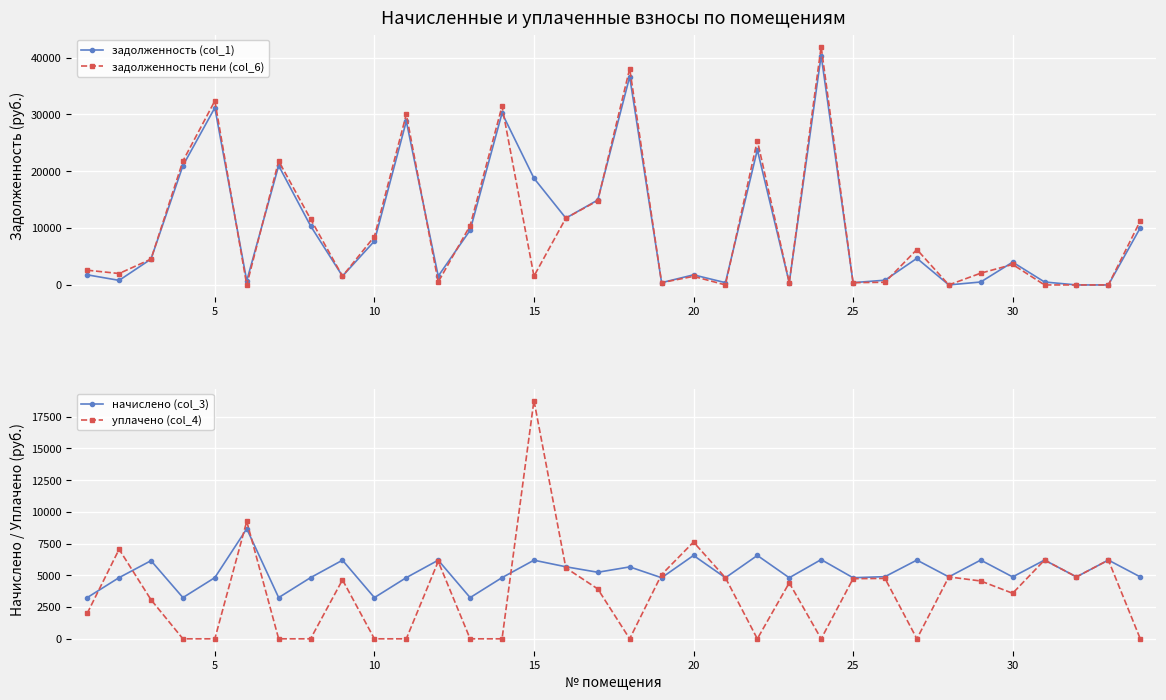

What is the maximum value for задолженность (col_1)?

40357.2